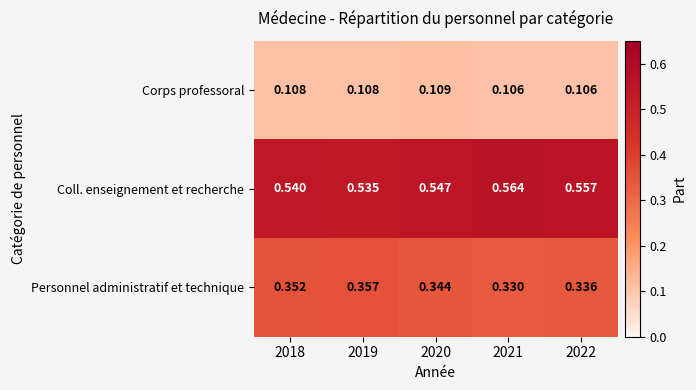

Which series has the largest range (max minus min)?

Coll. enseignement et recherche